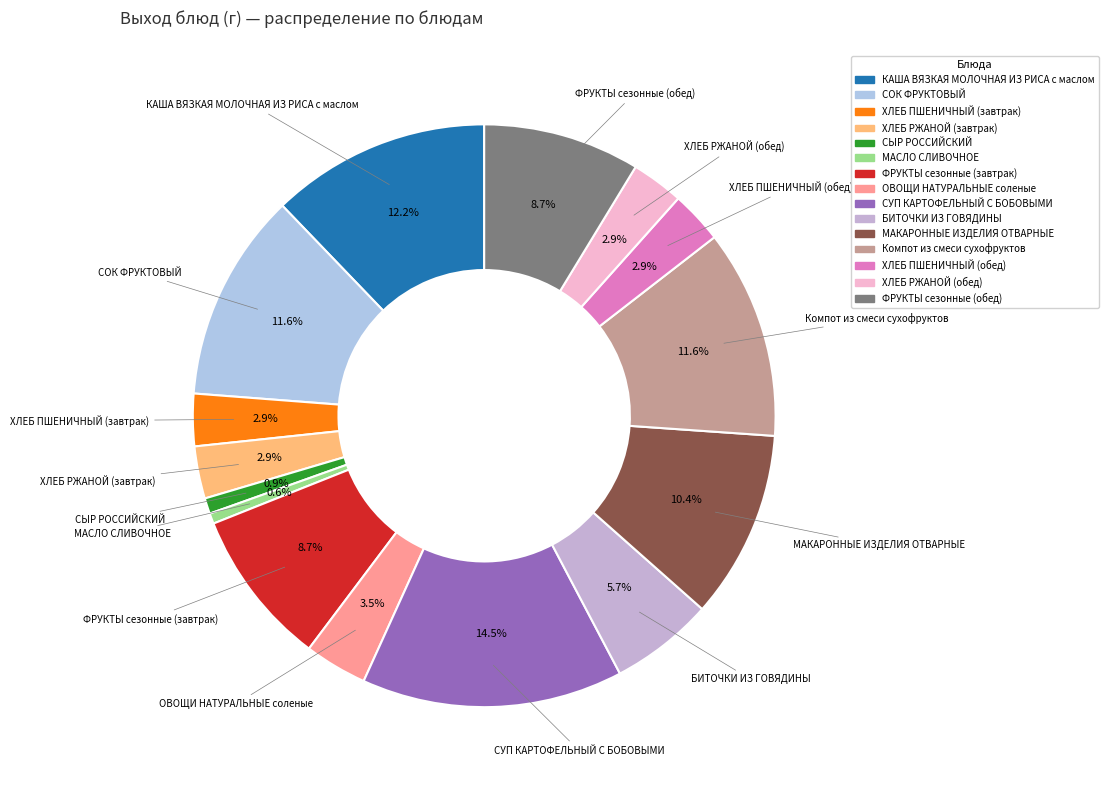

How many slices are in this pie chart?

15